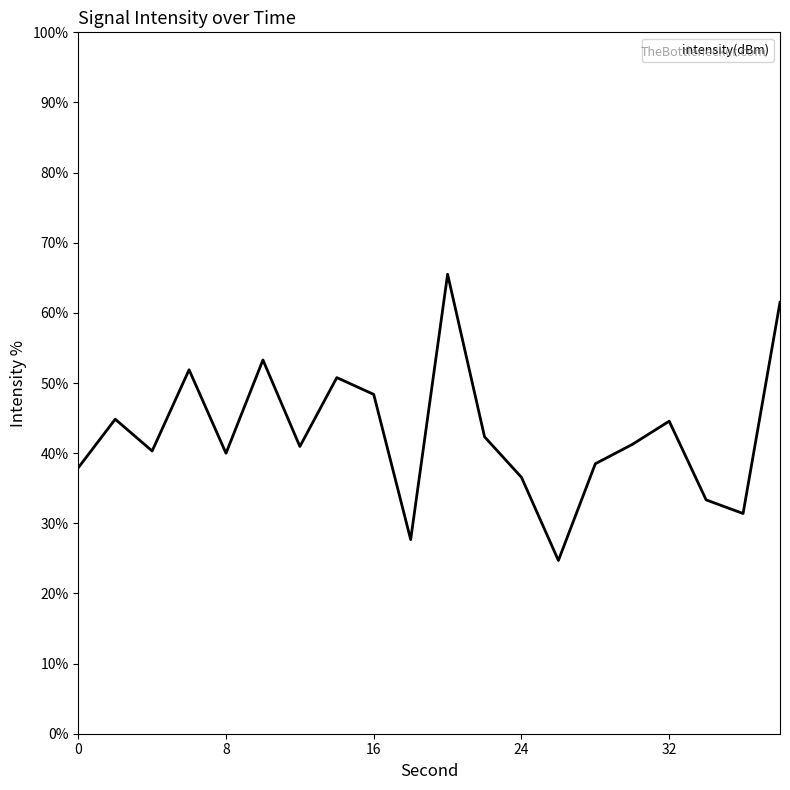

What is the difference between the maximum and minimum values?

40.8